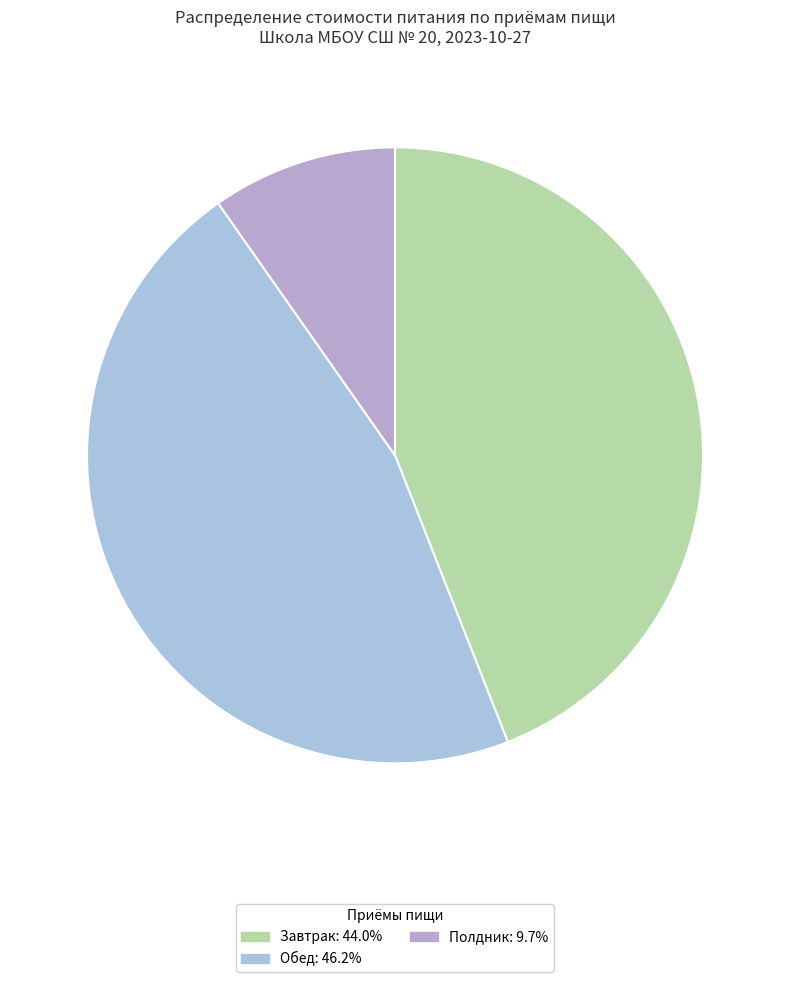

How many segments does this pie chart have?

3